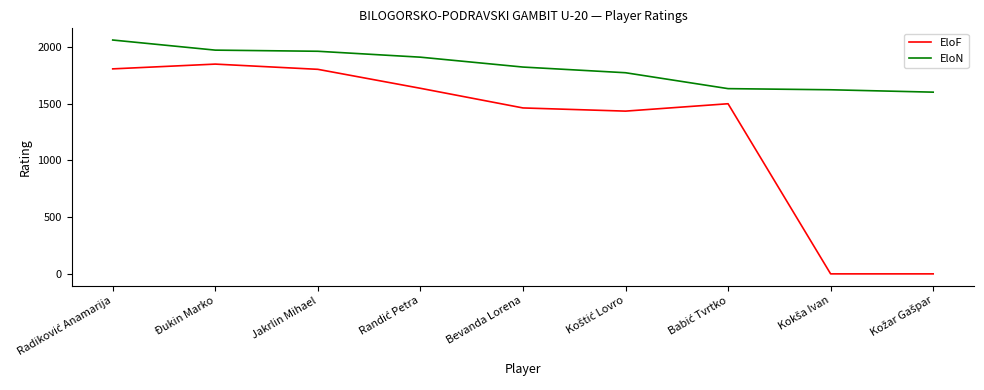

What are all the series names shown in the legend?

EloF, EloN